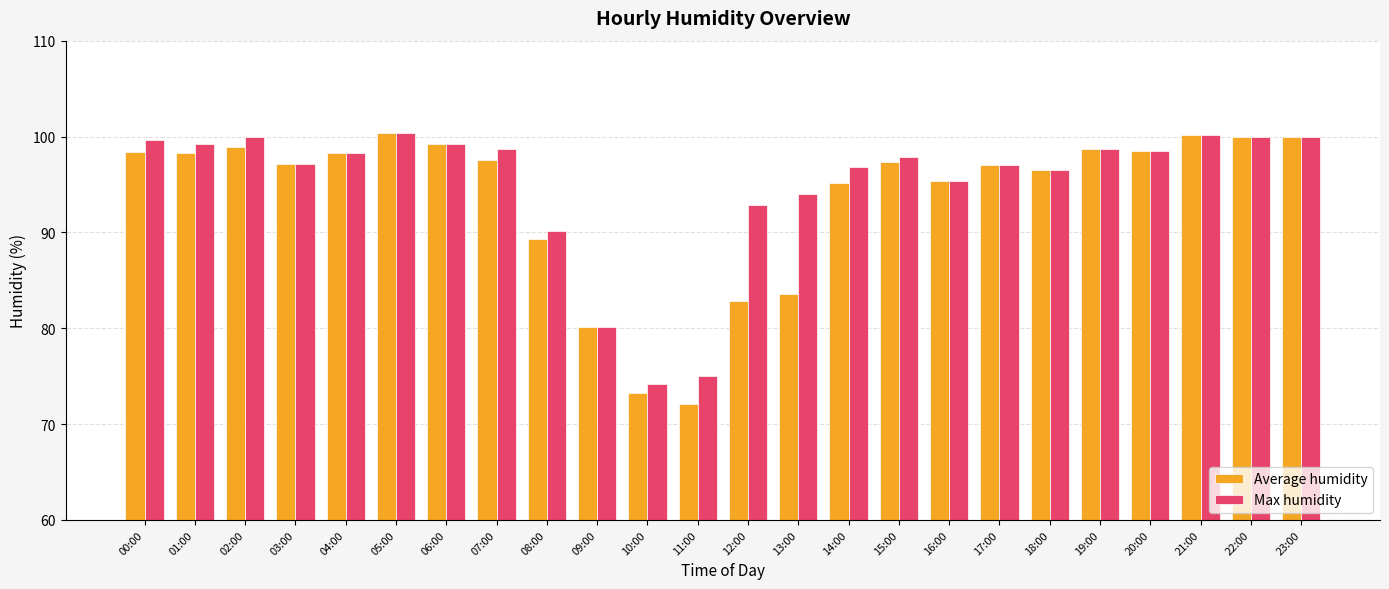

What is the label of the 6th bar from the left?

05:00